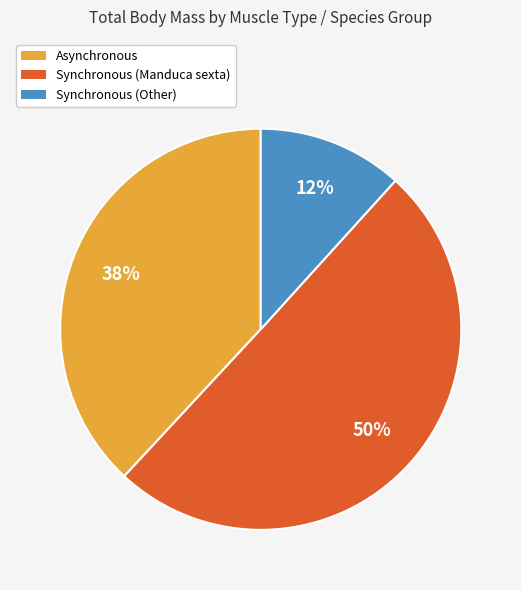

What is the majority slice?

Synchronous (Manduca sexta)